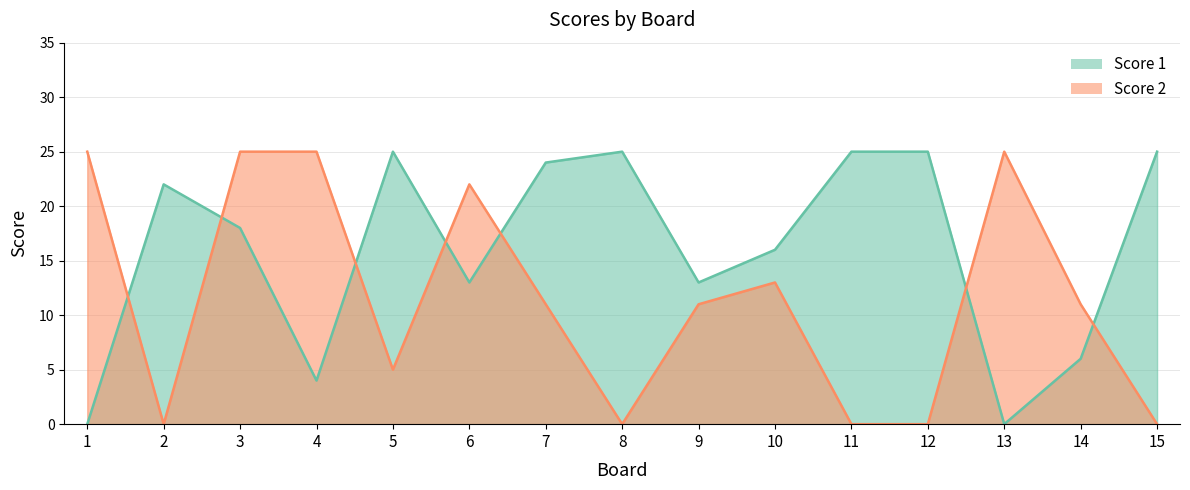

Which series has the widest spread of values?

Score 1